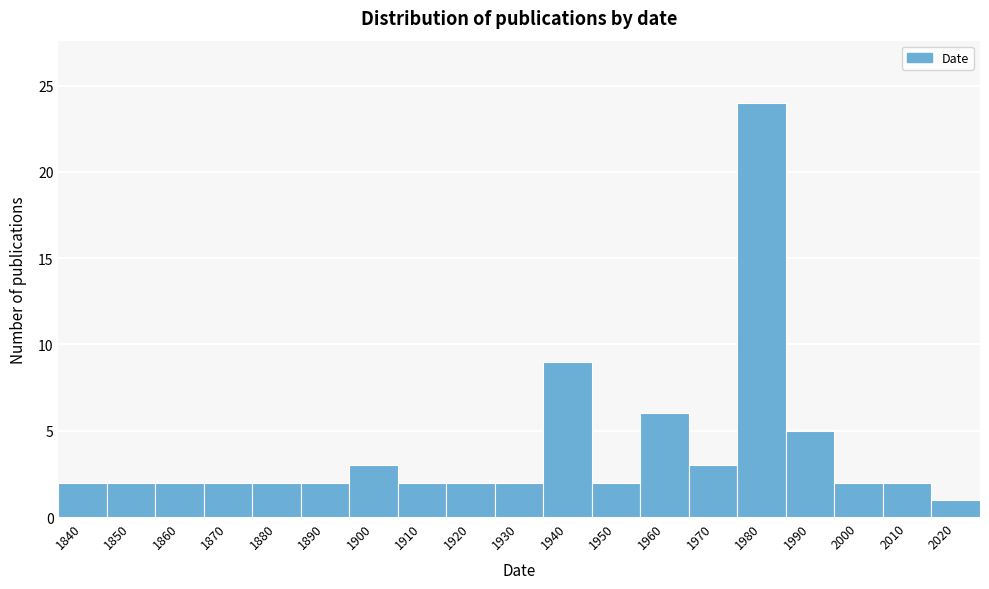

Reading left to right, extract all data points from this chart.

1840=2	1850=2	1860=2	1870=2	1880=2	1890=2	1900=3	1910=2	1920=2	1930=2	1940=9	1950=2	1960=6	1970=3	1980=24	1990=5	2000=2	2010=2	2020=1